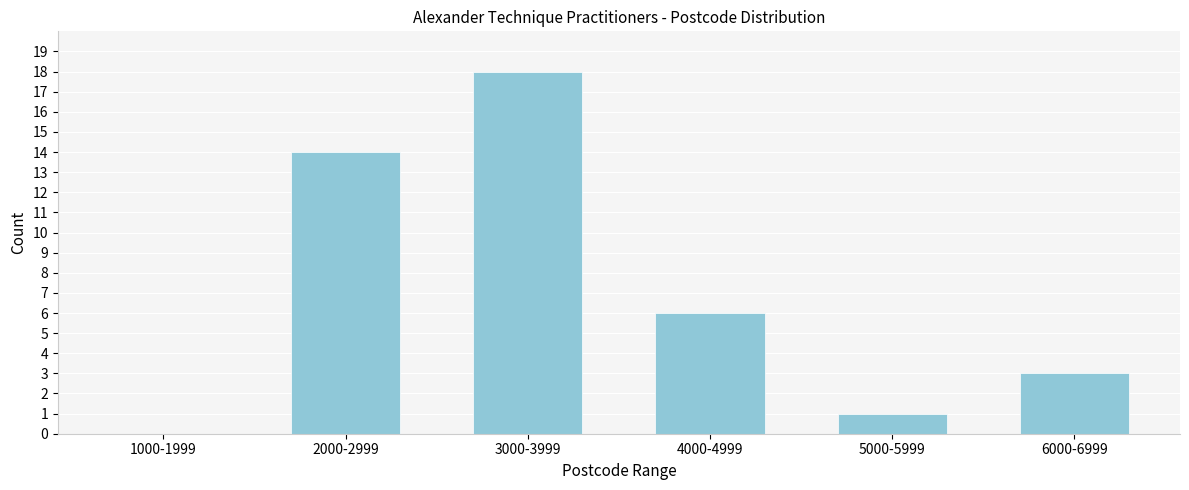

Reading right to left, list all the values displayed in this chart.

6000-6999=3	5000-5999=1	4000-4999=6	3000-3999=18	2000-2999=14	1000-1999=0